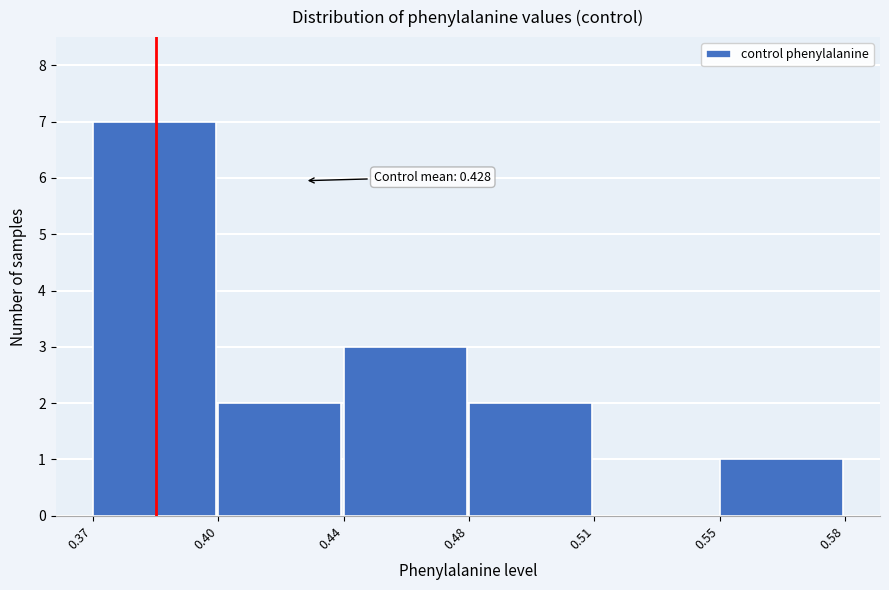

Reading left to right, what are all the values shown in this chart?

0.37=7	0.40=2	0.44=3	0.48=2	0.51=0	0.55=1